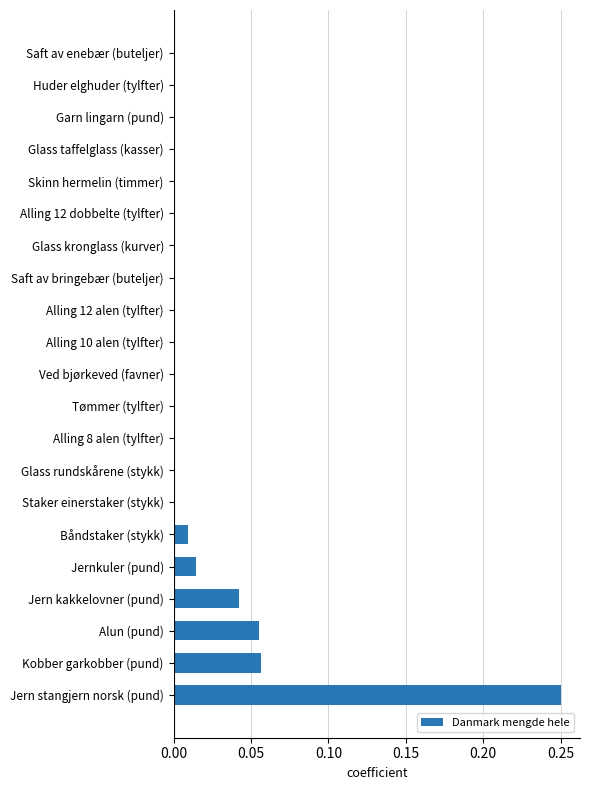

Does the chart contain stacked bars?

No